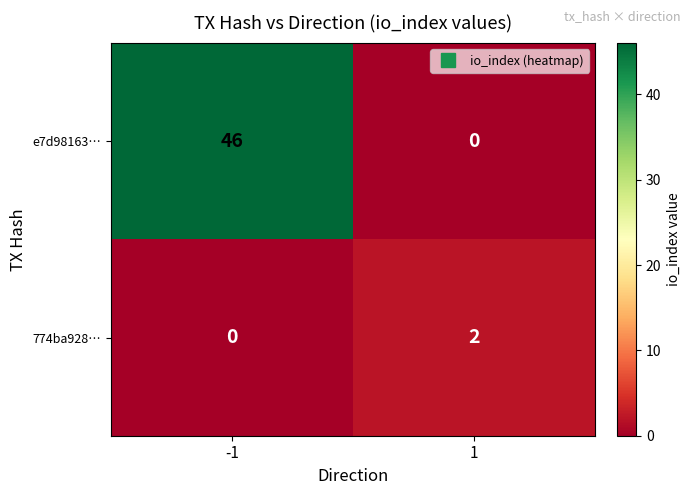

What value does the e7d98163… series have at -1, to the nearest 5?

45